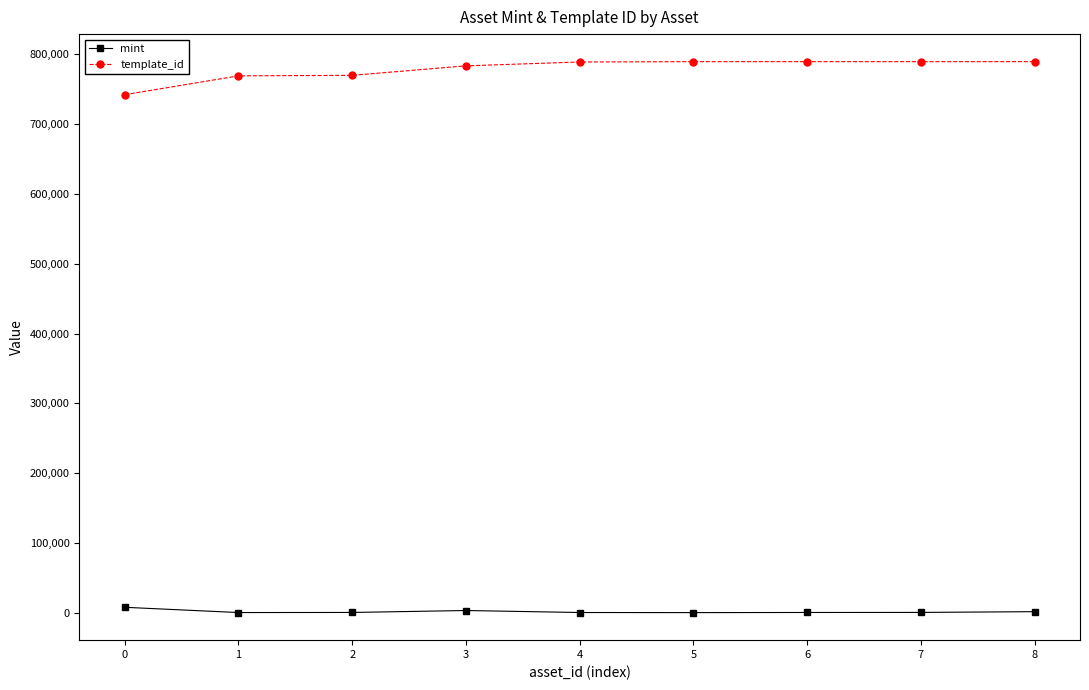

What is the value of the mint point at the 3rd from the left?

396